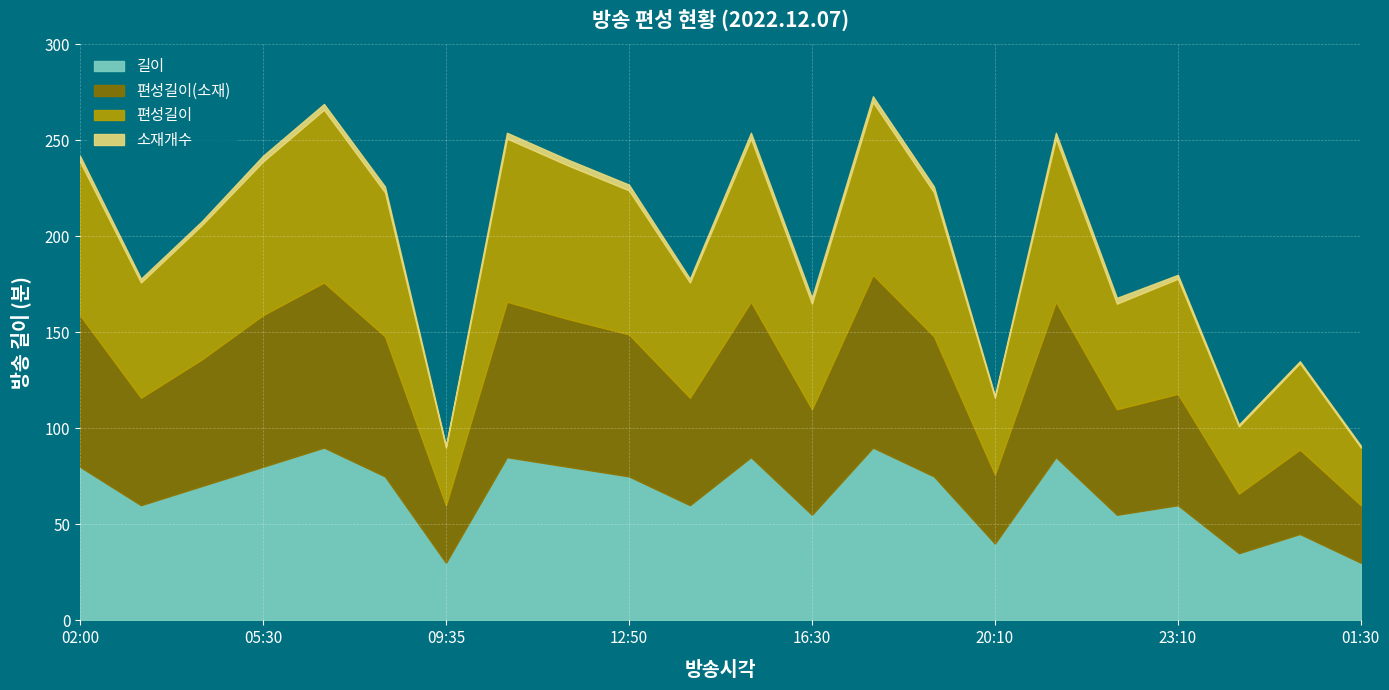

At which label is 편성길이(소재) closest to 60?

23:10